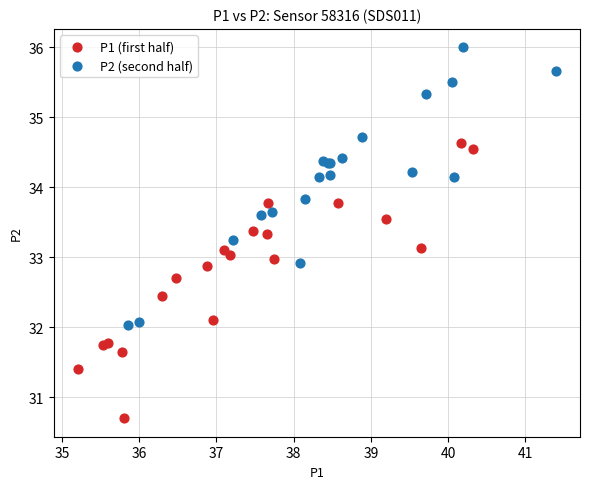

Which series reaches the maximum Y coordinate?

P2 (second half)